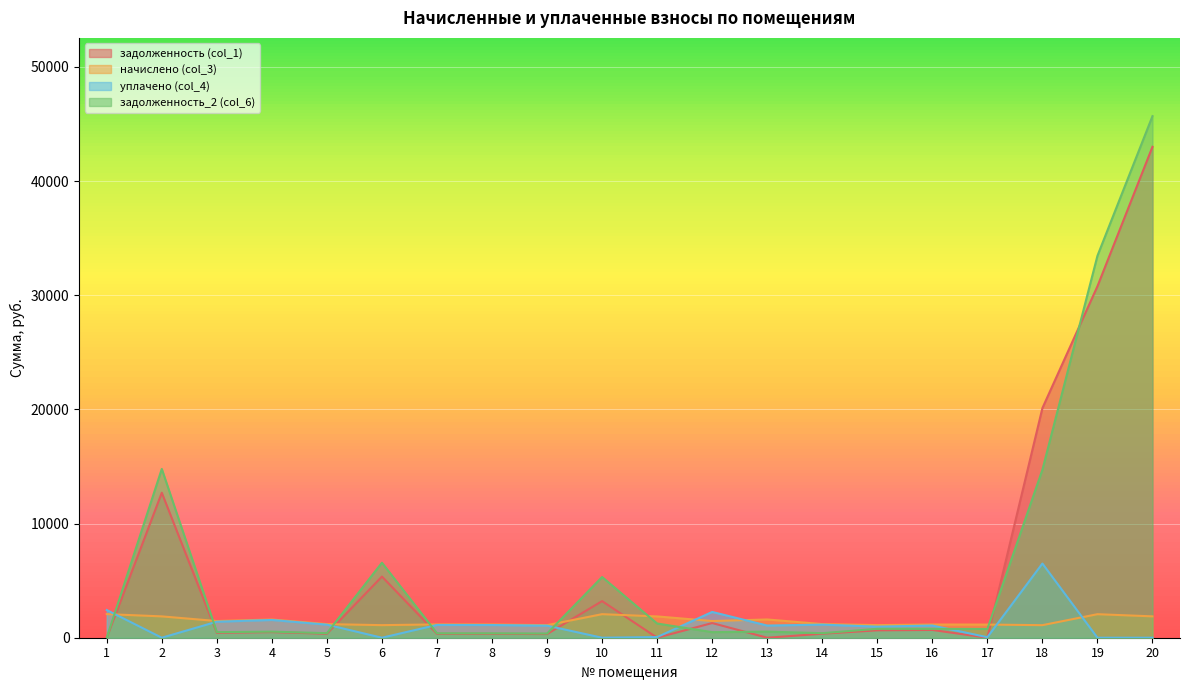

The задолженность_2 (col_6) series shows 0.0 at 1. True or false?

True